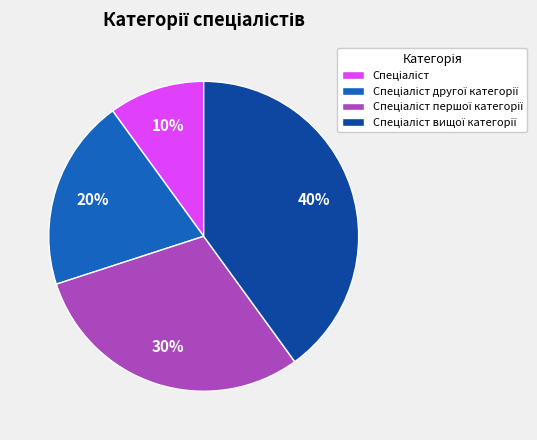

Is there any slice that represents more than half of the pie?

No